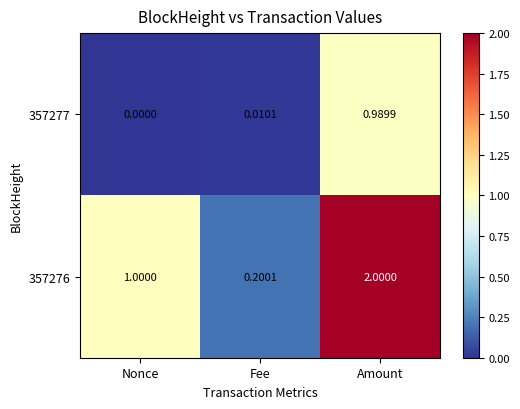

Is the value of 357276 at Nonce greater than the value of 357277 at Amount?

Yes